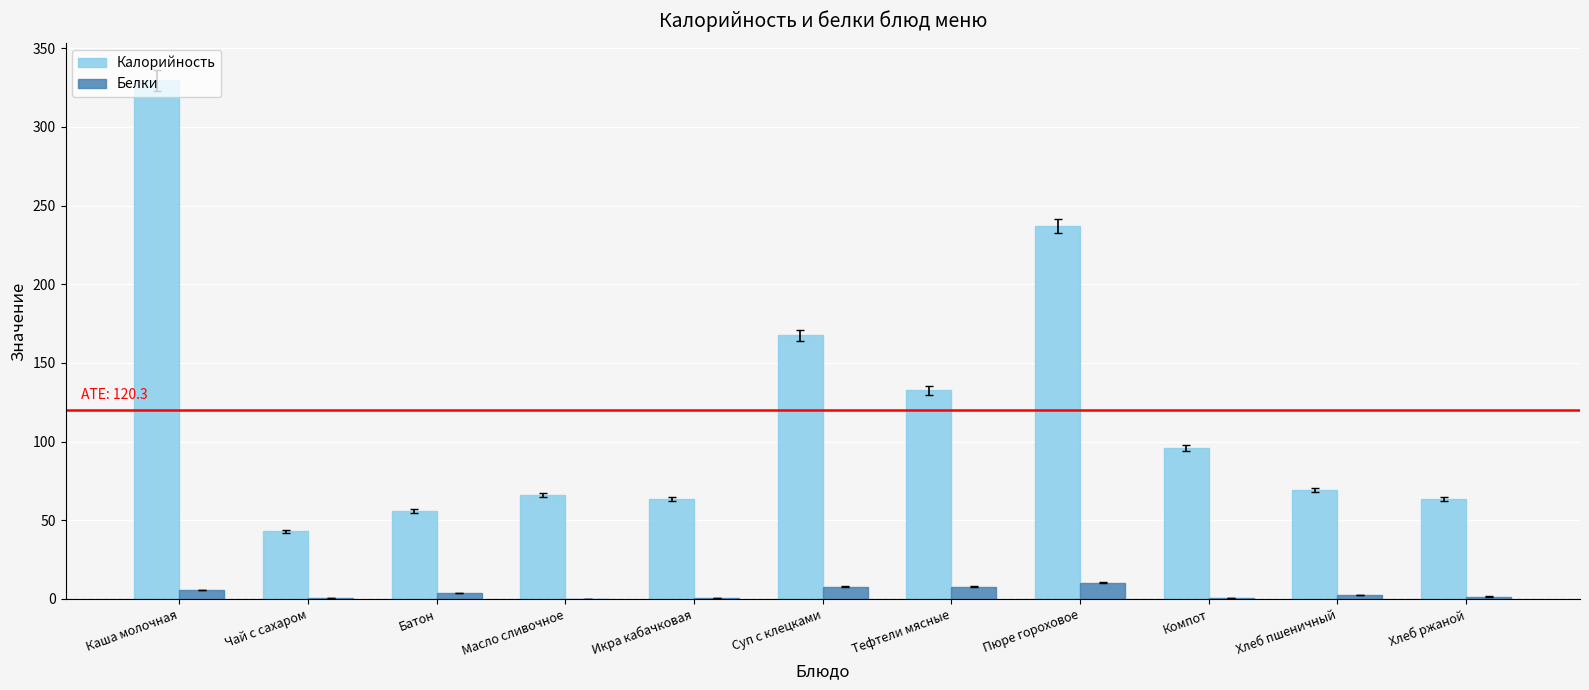

What is the sum of the Калорийность values at Тефтели мясные and Масло сливочное?

198.3